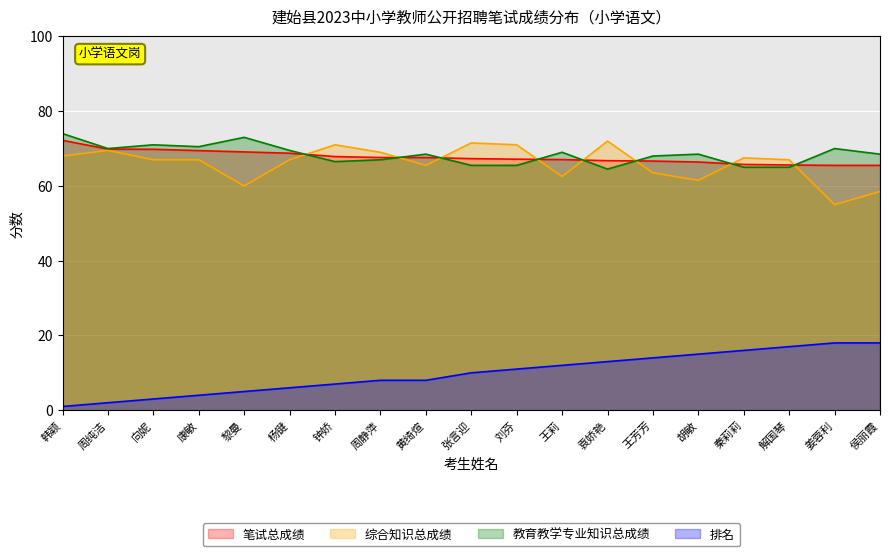

Does the chart display data point markers on the line(s)?

No